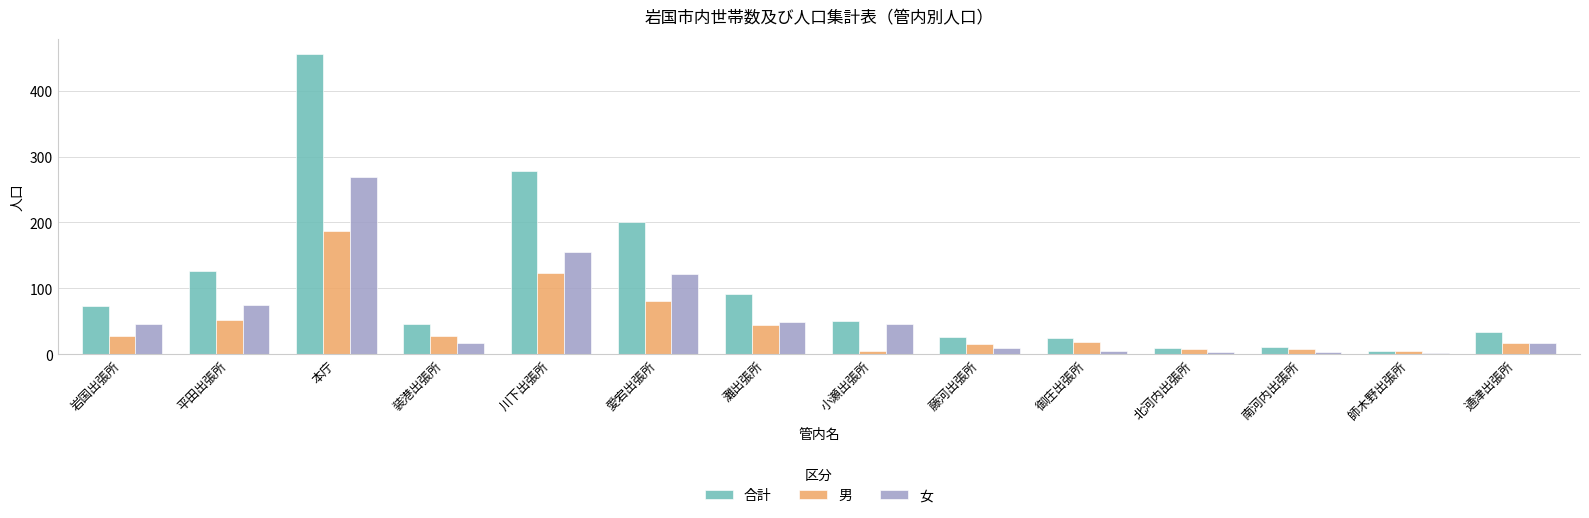

Is it true that 男 equals 19 at 御庄出張所?

True